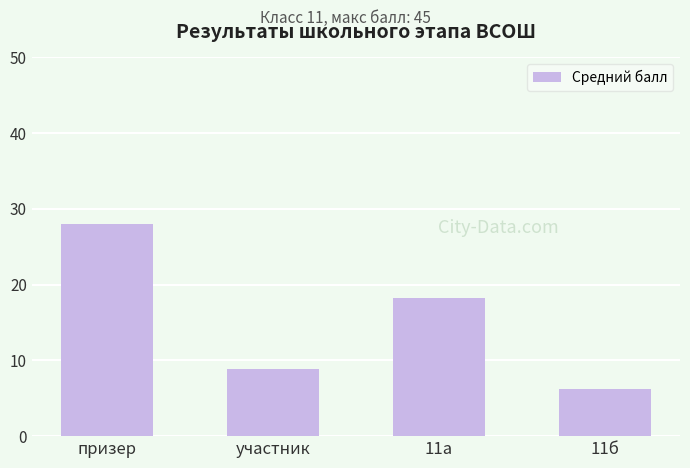

What is the sum of all values?

61.3